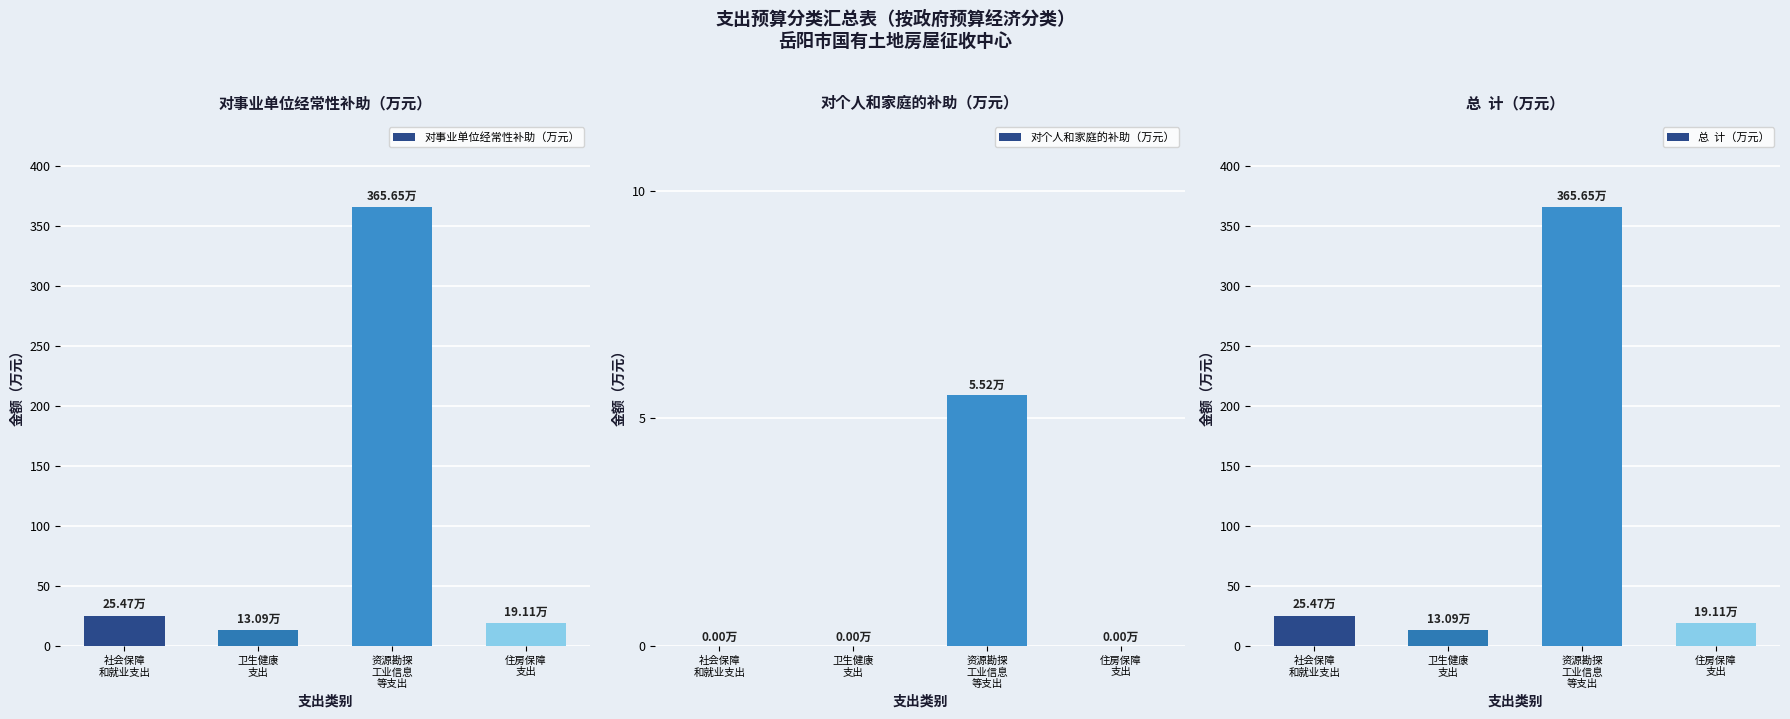

What is the difference between the highest and lowest values at 卫生健康
支出?

13.1